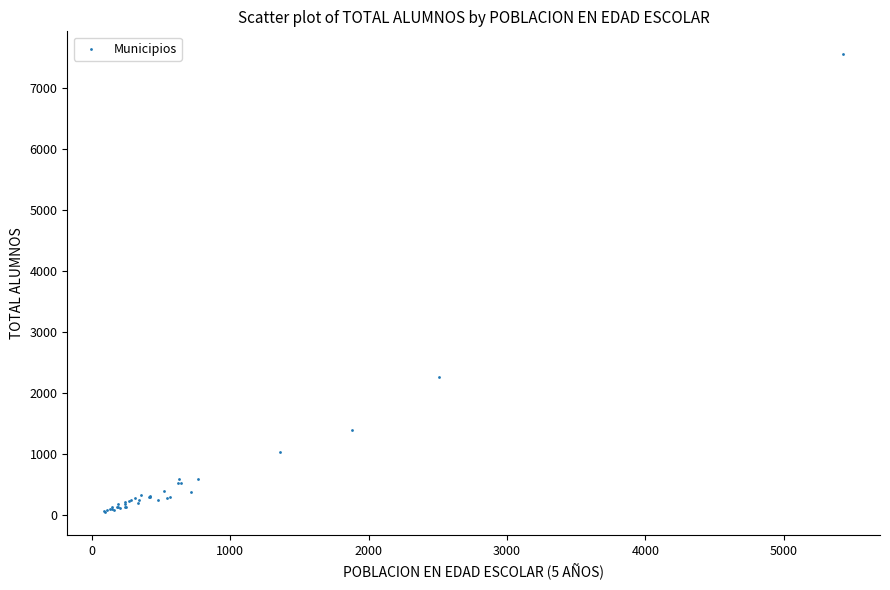

What Y value in the scatter plot is closest to 3797?

2256